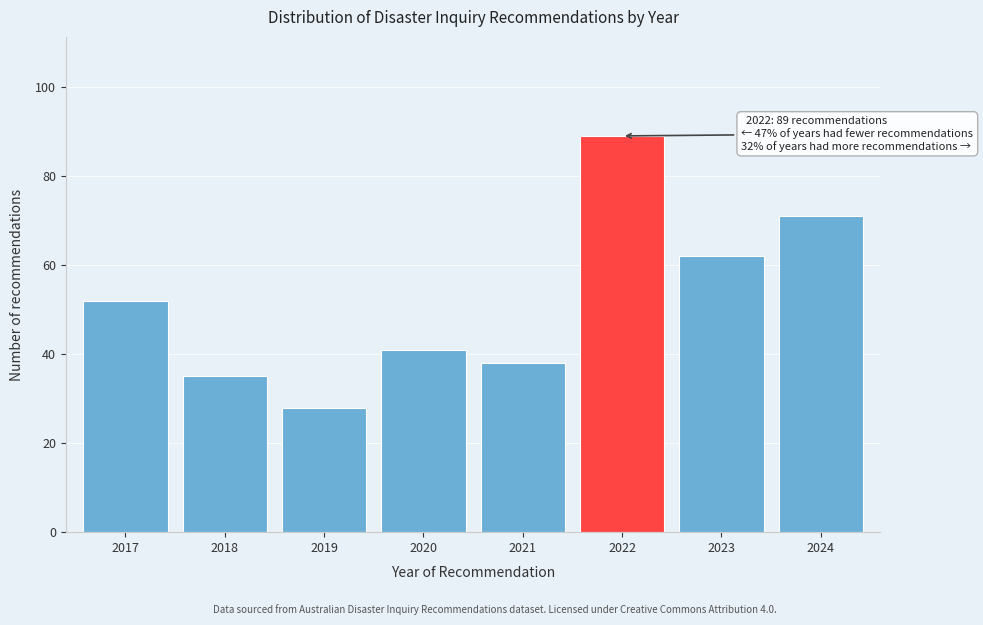

Reading right to left, transcribe all the data shown in this chart.

71	62	89	38	41	28	35	52